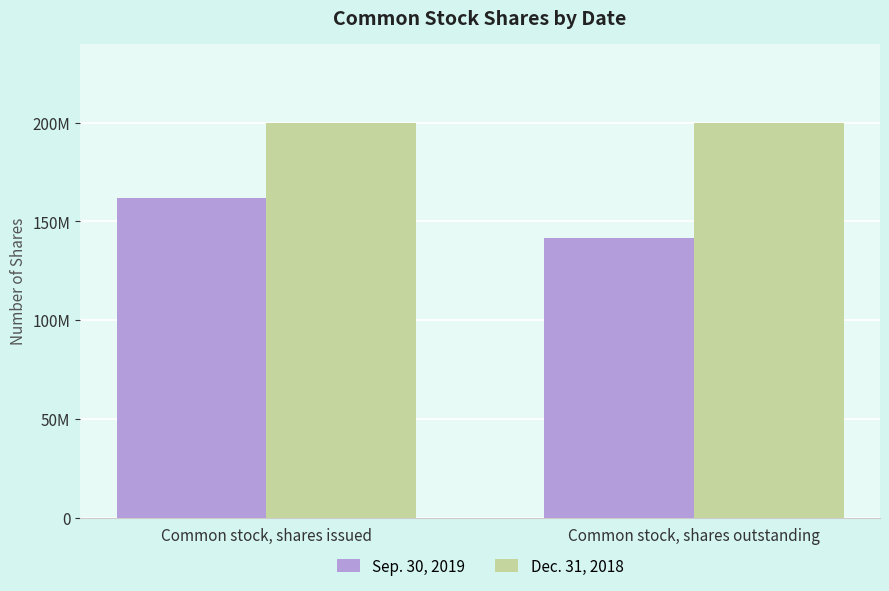

What is the spread (max minus min) of values at Common stock, shares outstanding?

58365300